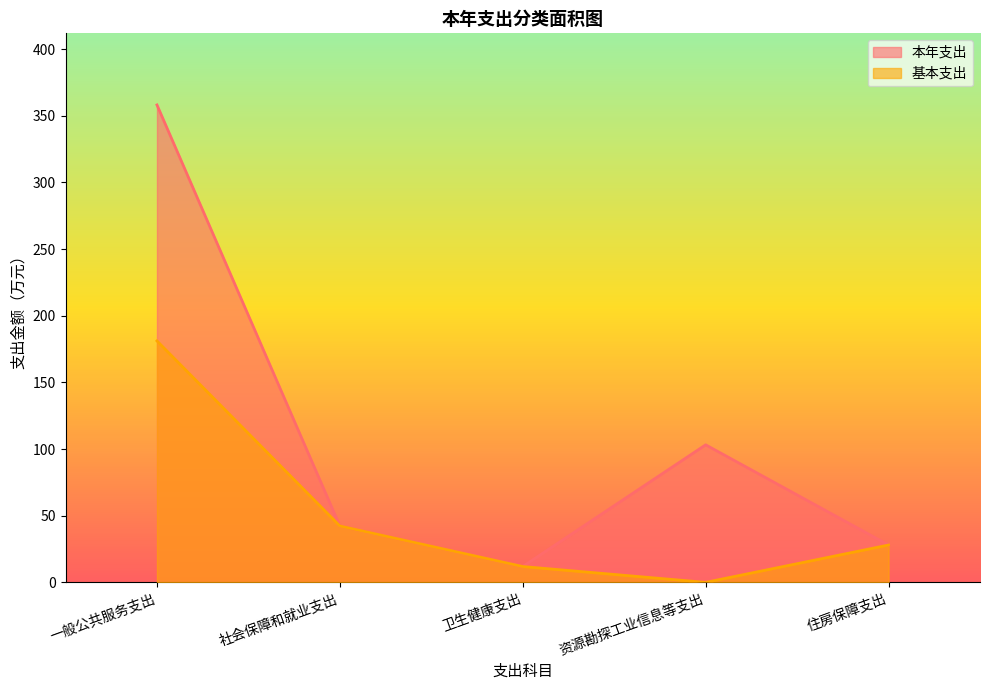

Is it true that 基本支出 equals 42.3 at 社会保障和就业支出?

True